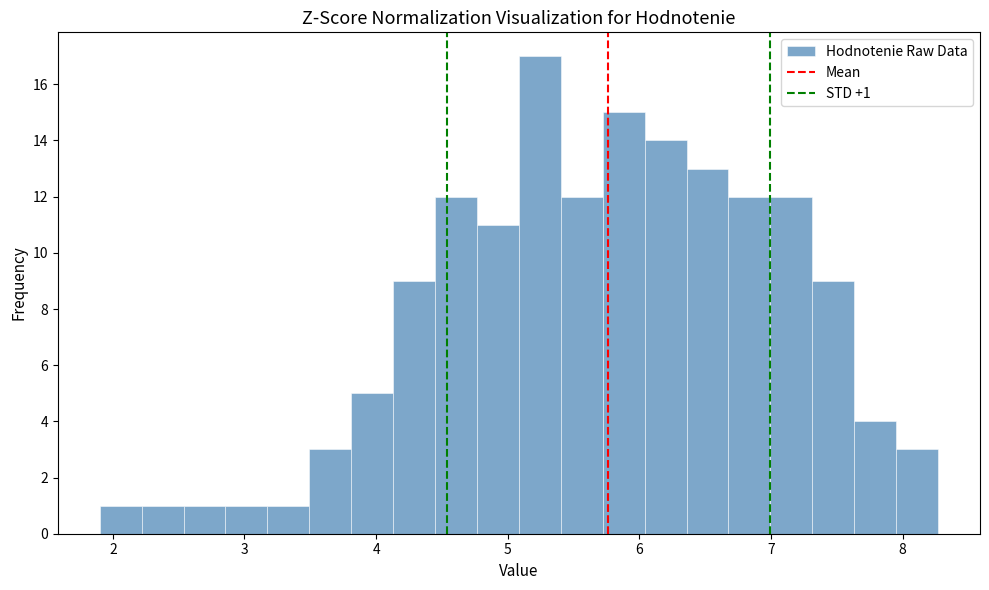

Around what value on the x-axis is the tallest bar? Give the approximate position of its centre, as read against the axis.

5.2